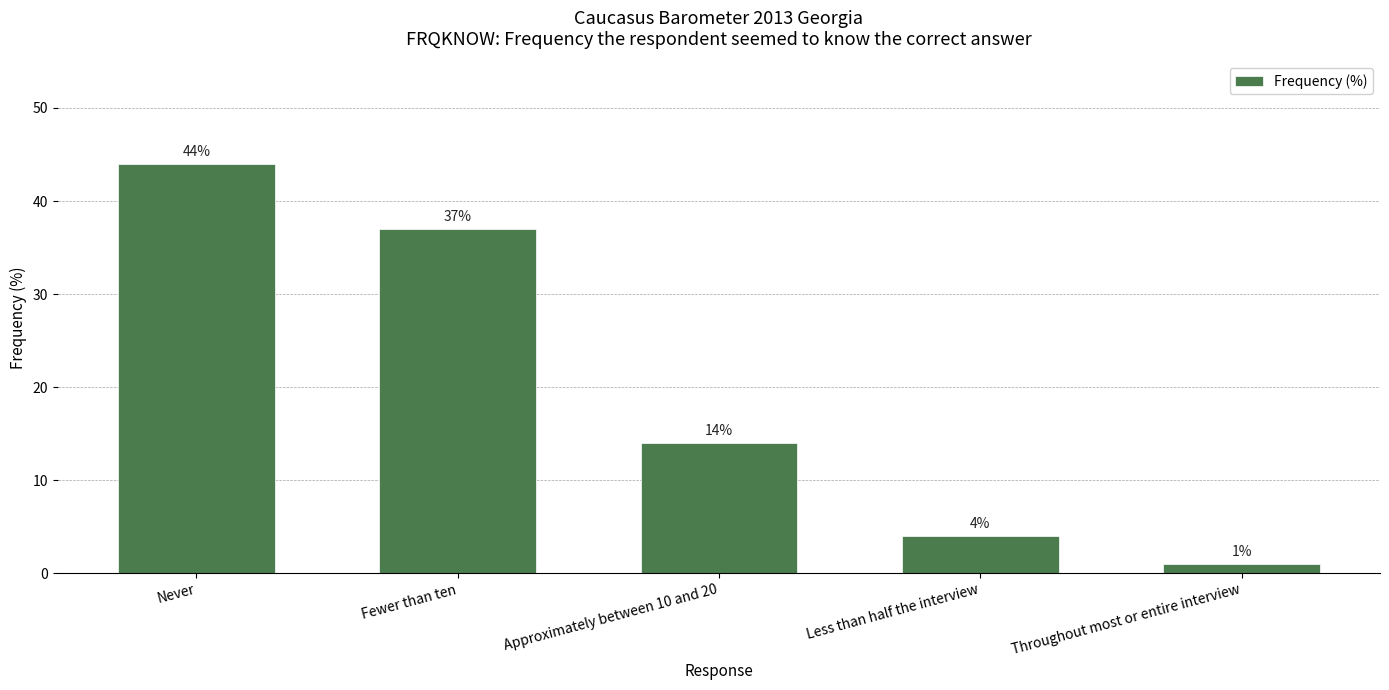

Reading left to right, transcribe all the data shown in this chart.

Never=44	Fewer than ten=37	Approximately between 10 and 20=14	Less than half the interview=4	Throughout most or entire interview=1